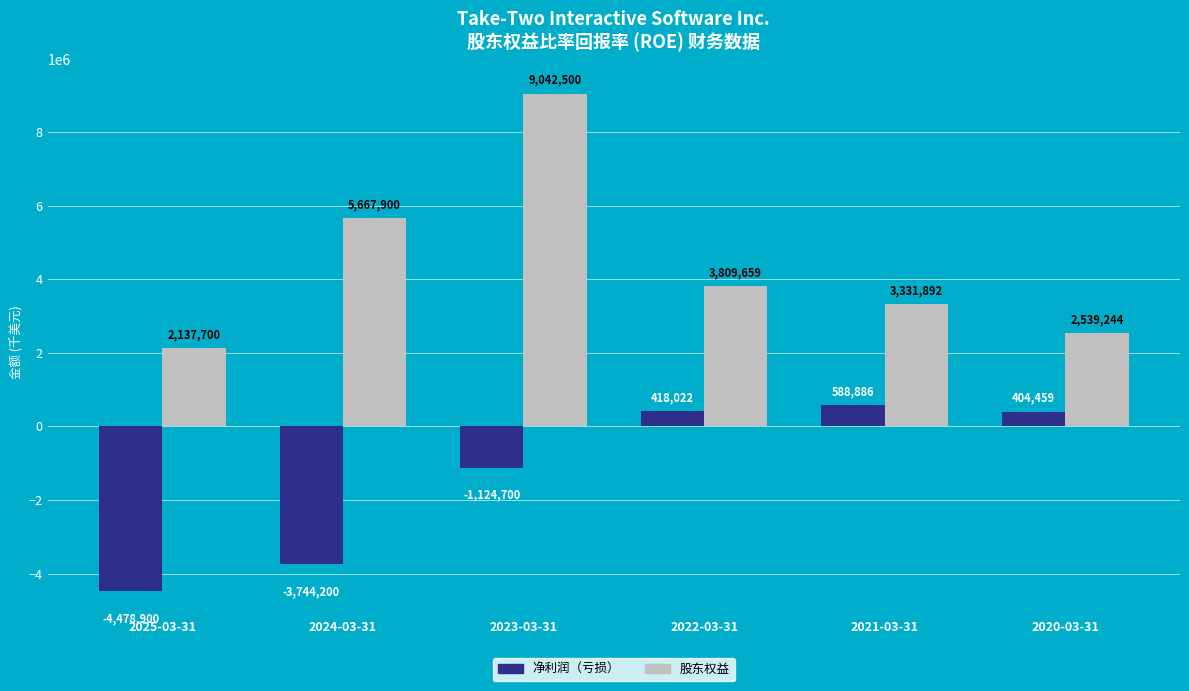

How many values in 净利润（亏损） are below zero?

3